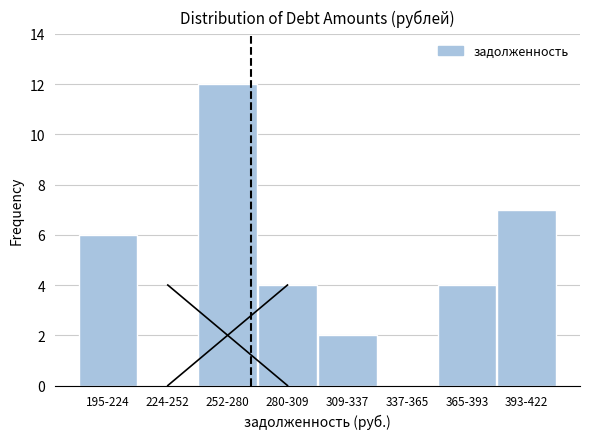

Reading left to right, transcribe all the data shown in this chart.

195-224=6	224-252=0	252-280=12	280-309=4	309-337=2	337-365=0	365-393=4	393-422=7